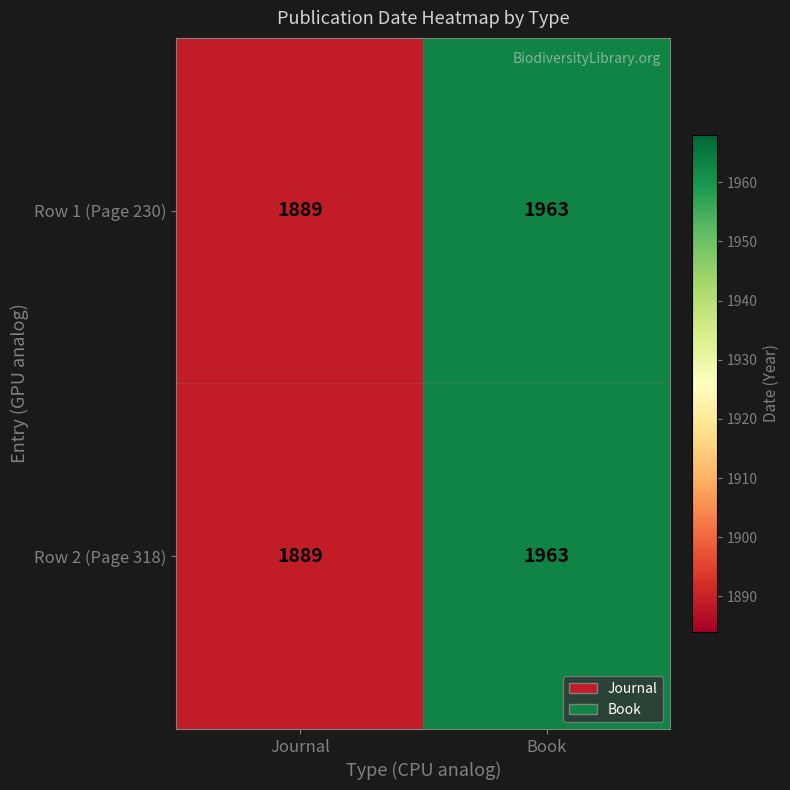

What is the lowest value of the Row 1 (Page 230) series?

1889